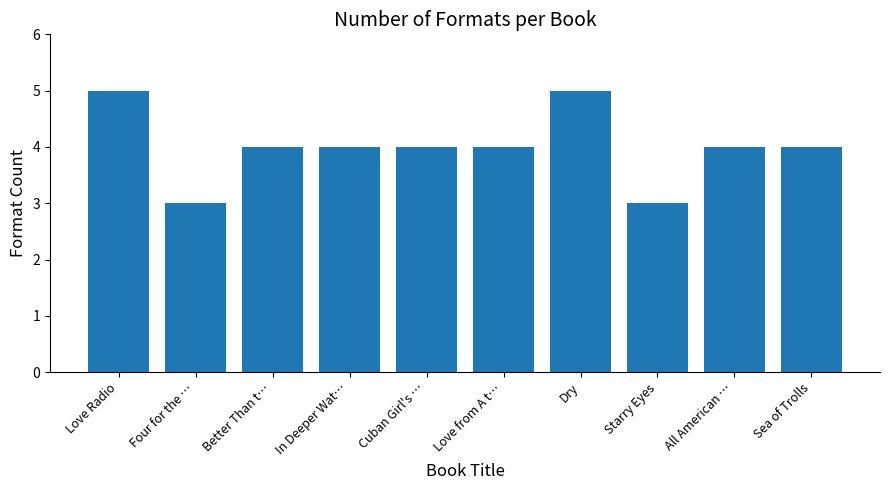

True or false: the data shows 5 at Cuban Girl's ….

False